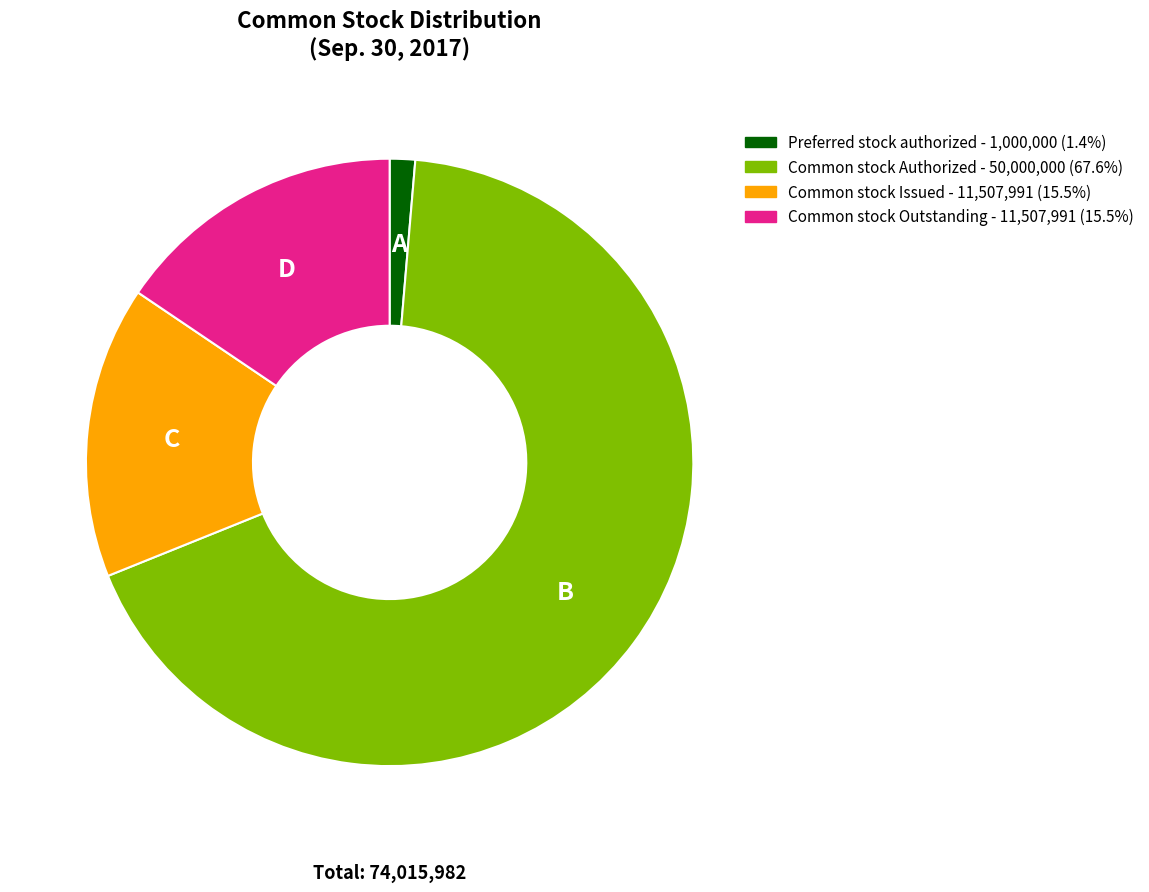

Approximately how many times larger is the value at C compared to D?

1.0